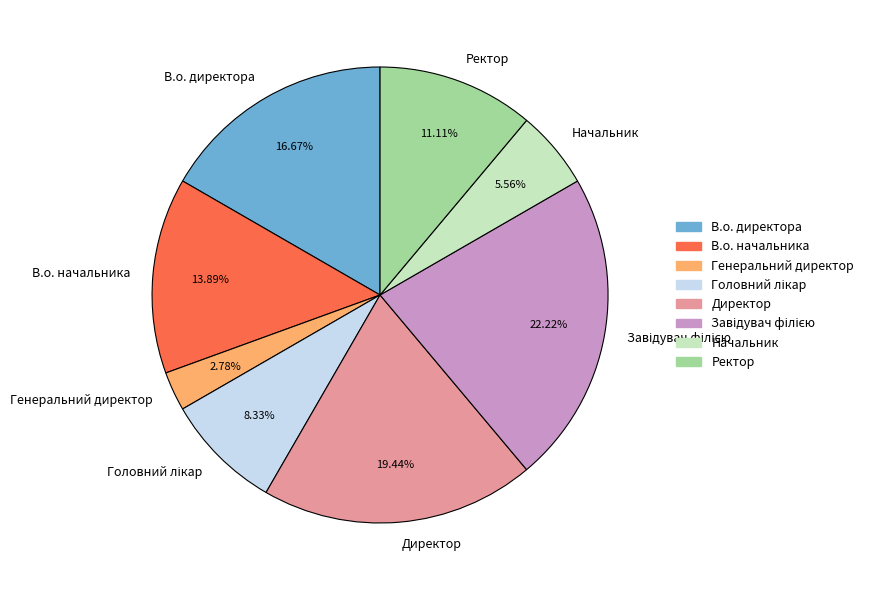

Does any single category account for the majority?

No